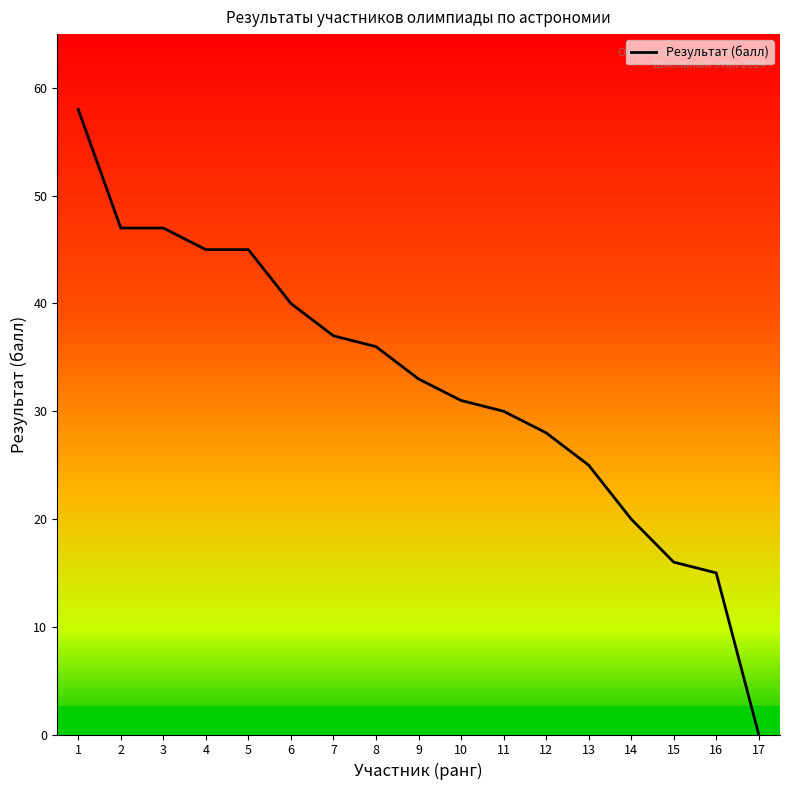

What is the ratio of the value at 14 to the value at 7?

0.5